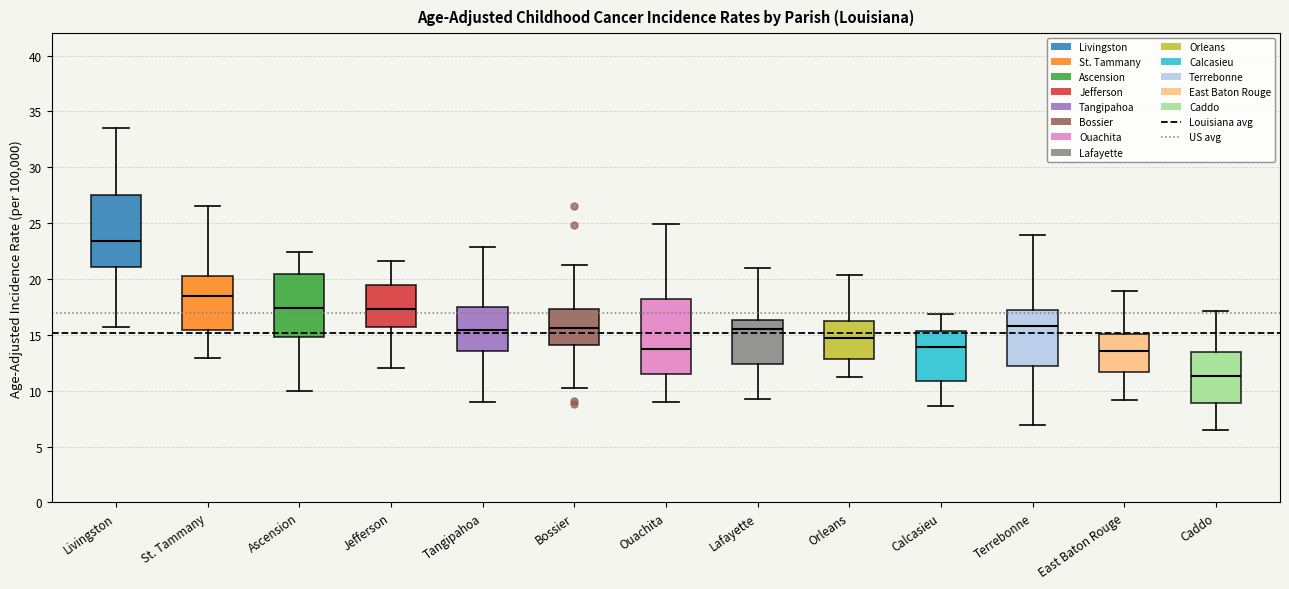

Reading left to right, transcribe this box plot: for each box, give where its median line is, the range the box spans, and where its two whiskers end, as read against the y-axis. The values are not printed on the chart, so give them approximately, as read against the axis.

Livingston: median 23.5, box 21.0 to 27.5, whiskers 15.5 to 33.5
St. Tammany: median 18.5, box 15.5 to 20.5, whiskers 13.0 to 26.5
Ascension: median 17.5, box 15.0 to 20.5, whiskers 10.0 to 22.5
Jefferson: median 17.5, box 15.5 to 19.5, whiskers 12.0 to 21.5
Tangipahoa: median 15.5, box 13.5 to 17.5, whiskers 9.0 to 23.0
Bossier: median 15.5, box 14.0 to 17.5, whiskers 10.0 to 21.0
Ouachita: median 13.5, box 11.5 to 18.0, whiskers 9.0 to 25.0
Lafayette: median 15.5, box 12.5 to 16.5, whiskers 9.5 to 21.0
Orleans: median 15.0, box 13.0 to 16.5, whiskers 11.0 to 20.5
Calcasieu: median 14.0, box 11.0 to 15.5, whiskers 8.5 to 17.0
Terrebonne: median 16.0, box 12.0 to 17.0, whiskers 7.0 to 24.0
East Baton Rouge: median 13.5, box 11.5 to 15.0, whiskers 9.0 to 19.0
Caddo: median 11.5, box 9.0 to 13.5, whiskers 6.5 to 17.0